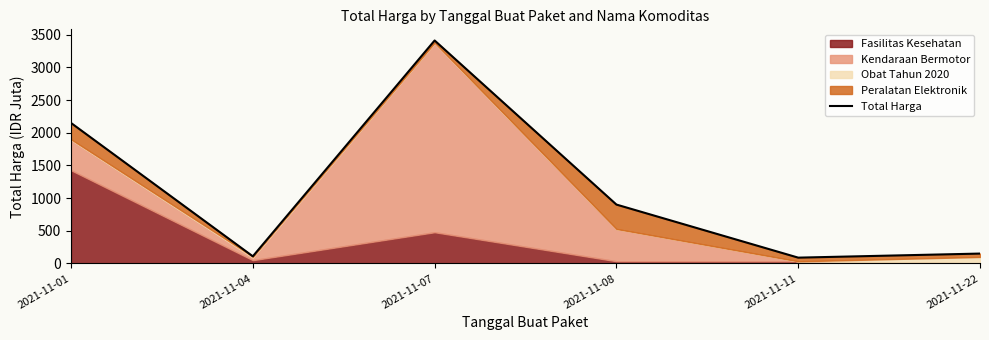

How many values exceed 900?

3